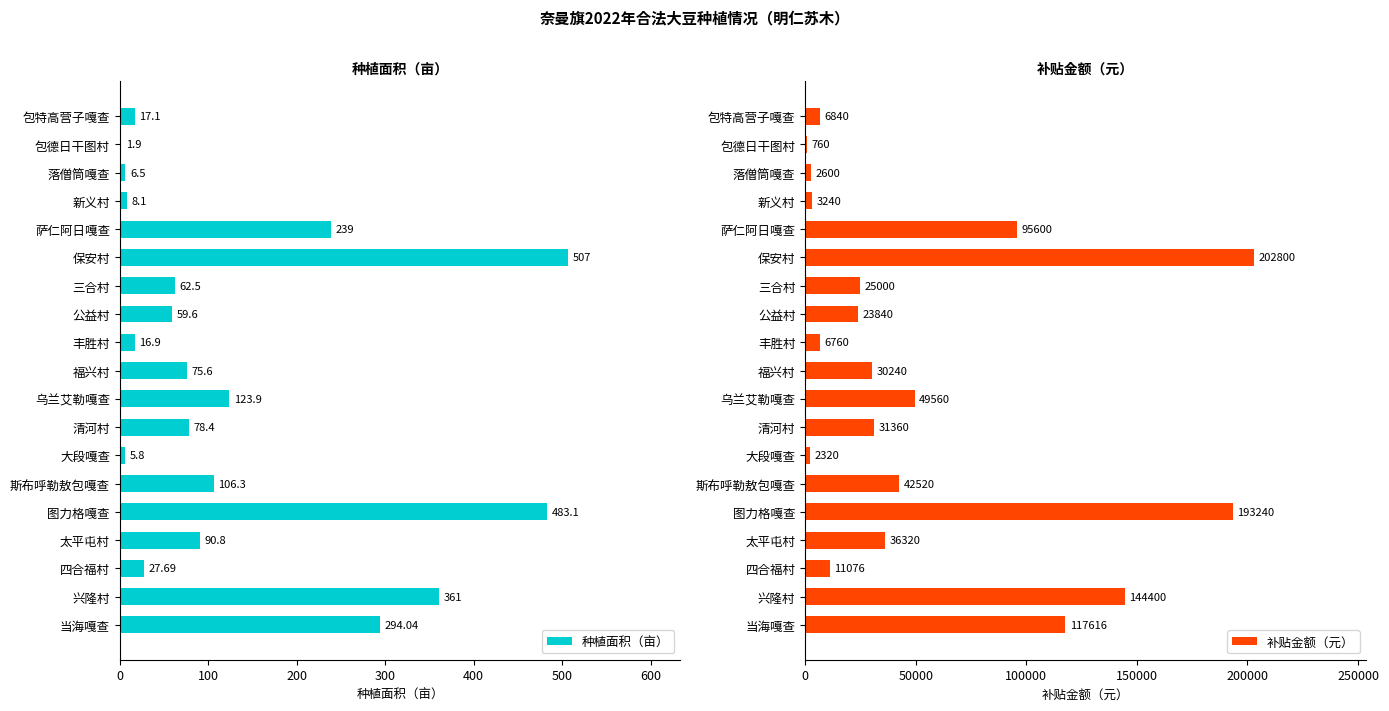

How many values in the 种植面积（亩） series are below 75?

9